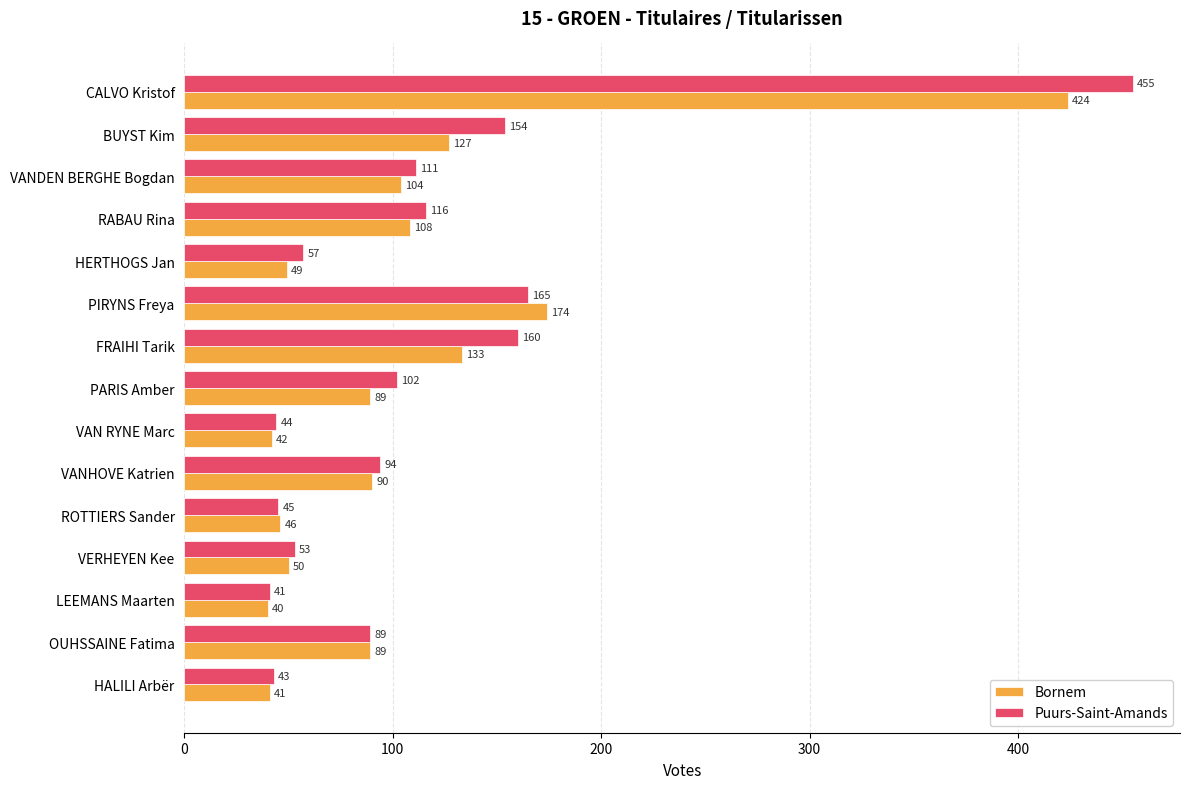

What is the sum of the Bornem values at LEEMANS Maarten and PARIS Amber?

129